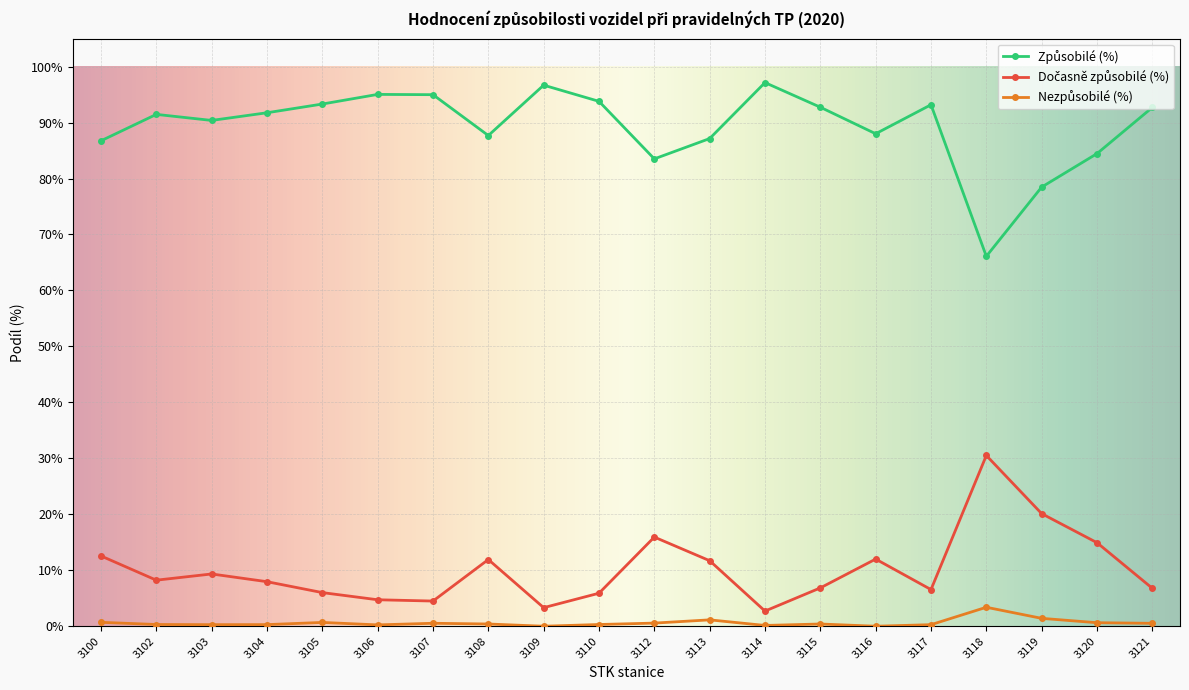

What is the spread (max minus min) of values at 3109?

96.7